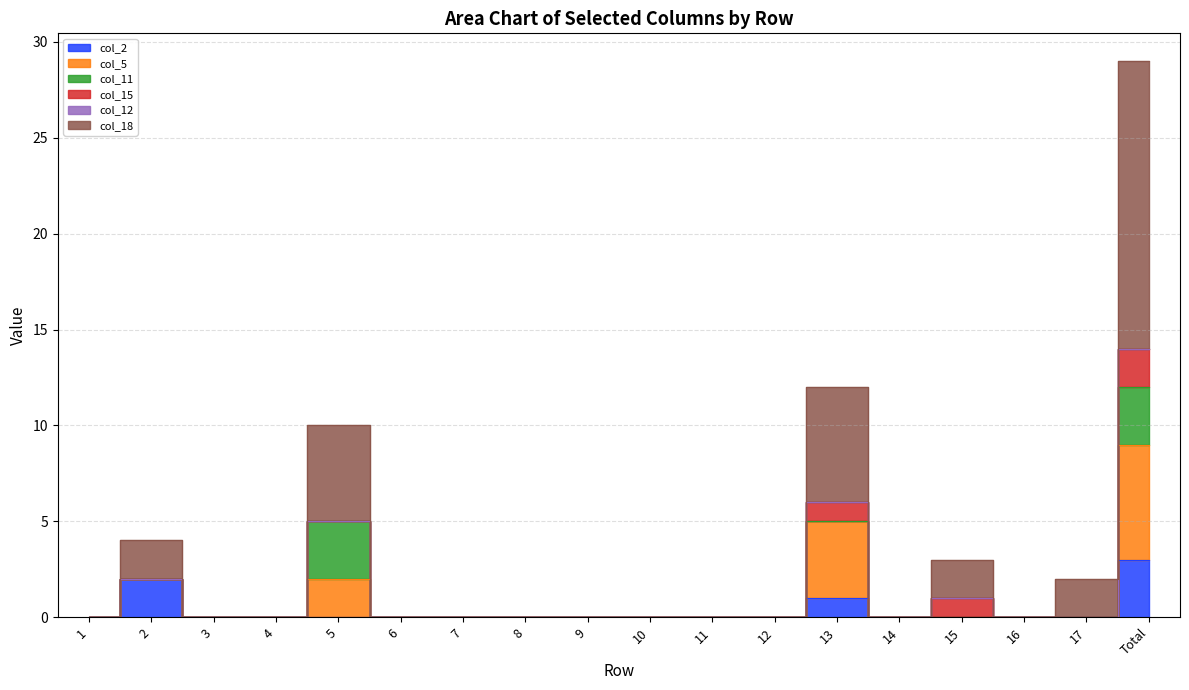

True or false: col_2 and col_15 intersect in this chart.

False